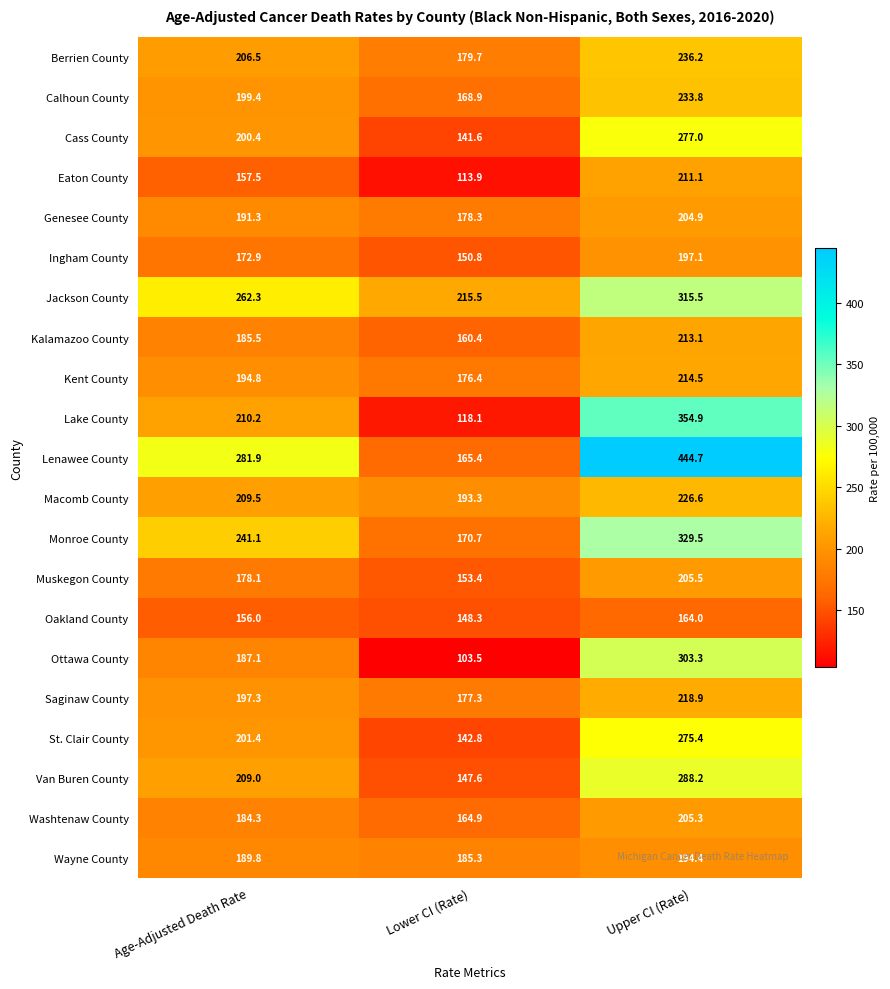

How many distinct data groups are displayed?

21